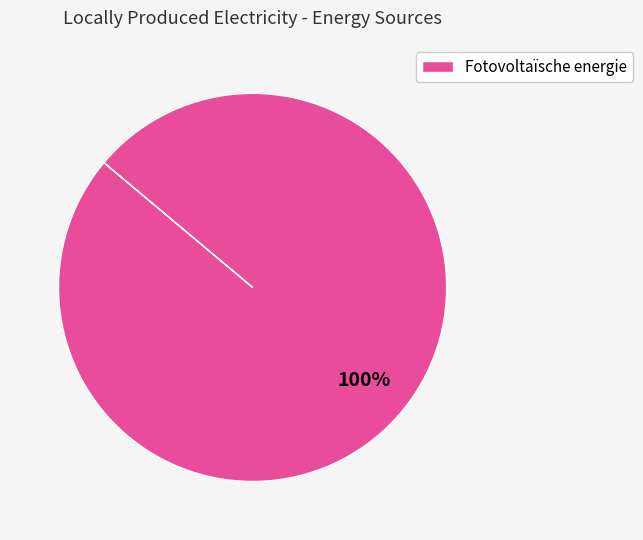

Rank the categories by value from lowest to highest.

Fotovoltaïsche energie